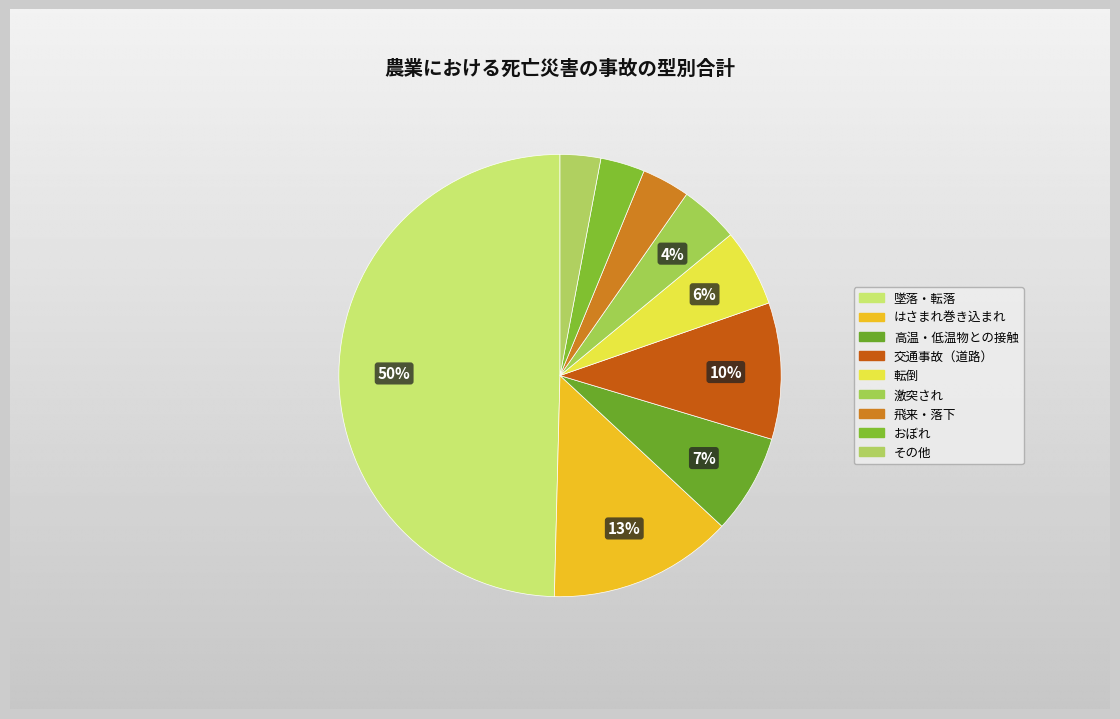

To the nearest percent, what percentage of the pie is その他?

3%